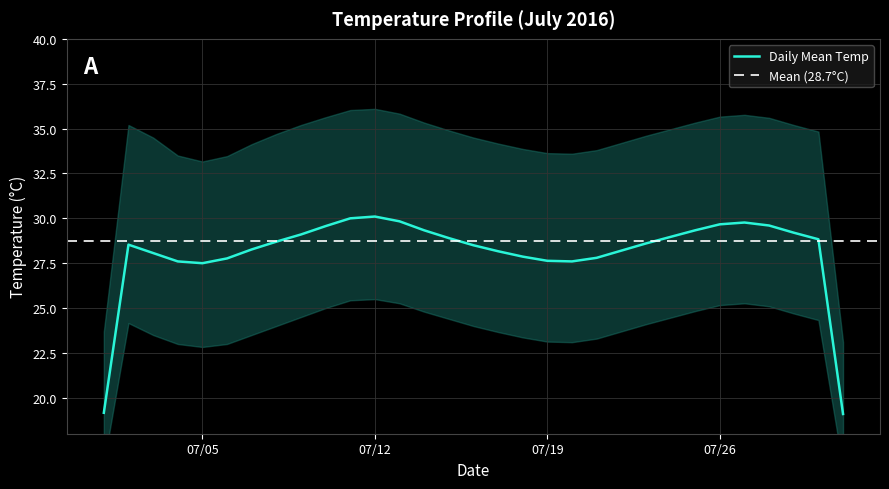

The Daily Mean Temp series shows 38.9 at 07/19. True or false?

False